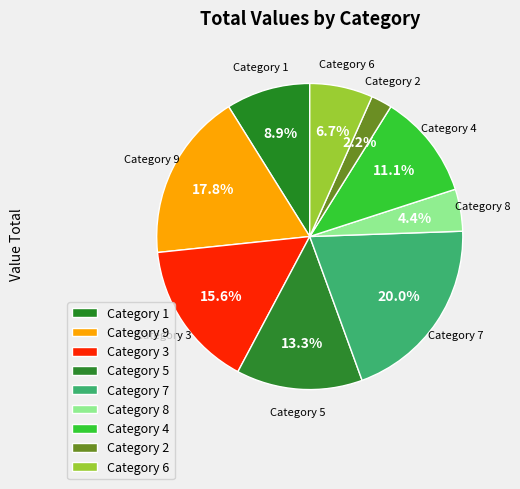

Count the number of slices in the pie.

9